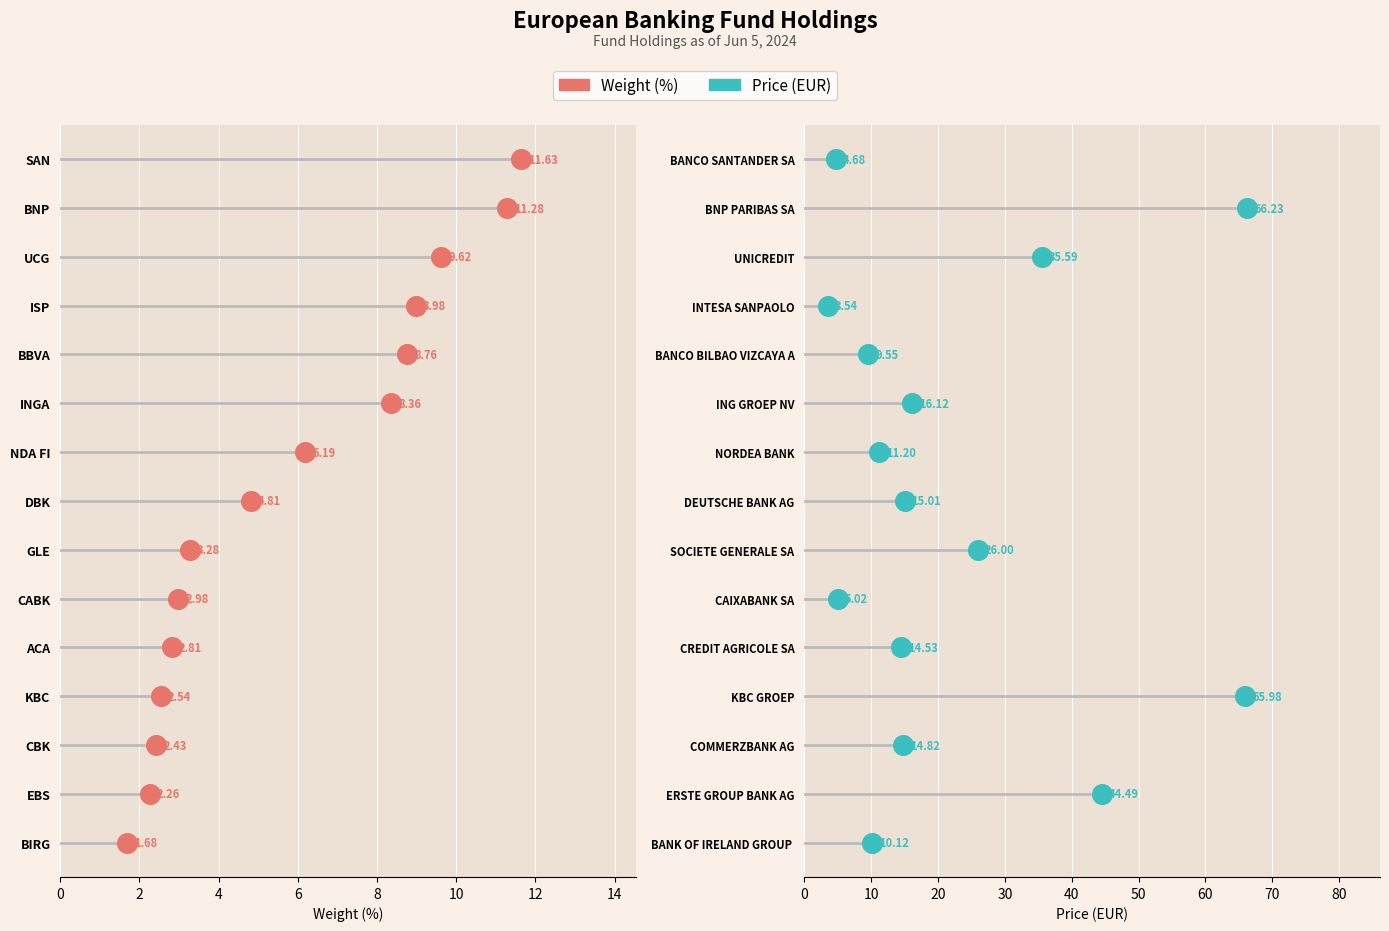

Which series has the widest spread of Y values?

Weight (%)